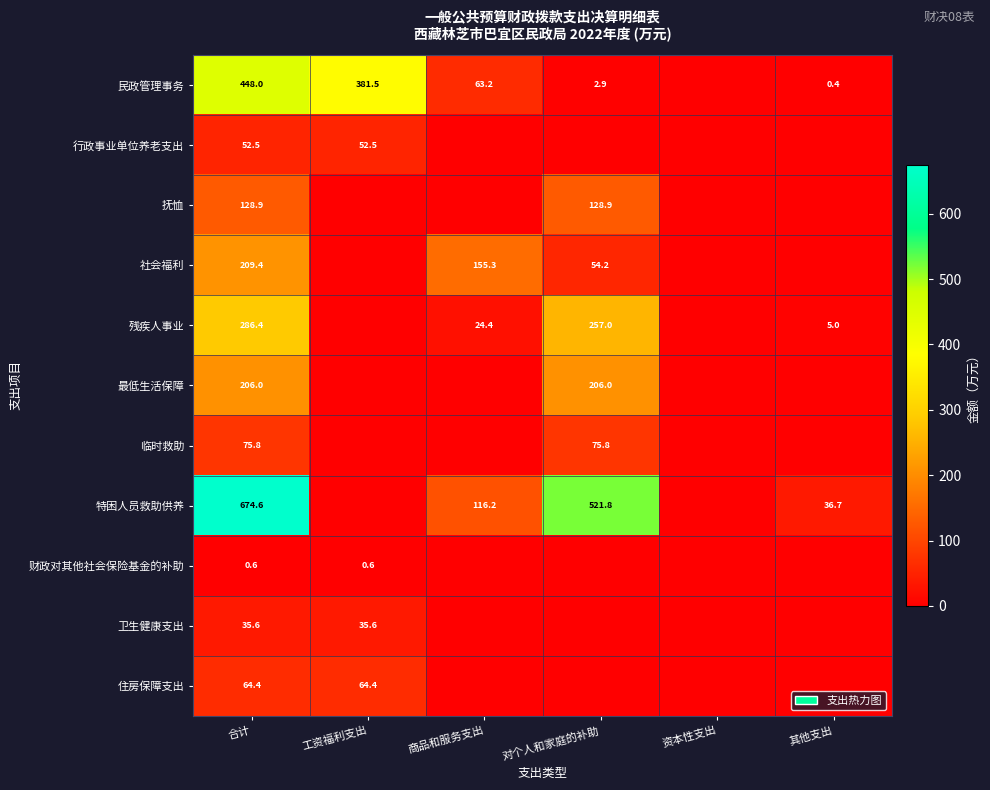

Is it true that 特困人员救助供养 equals 36.7 at 其他支出?

True